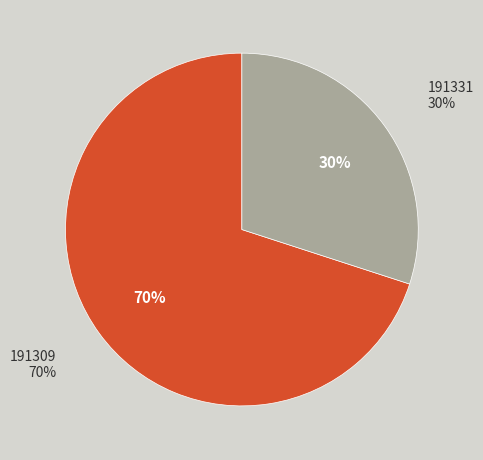

To the nearest percent, what is the difference between the 191309 and 191331 slice percentages?

40%